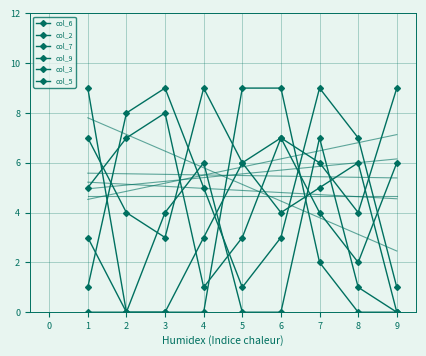

Is it true that col_3 equals 0 at 1?

True